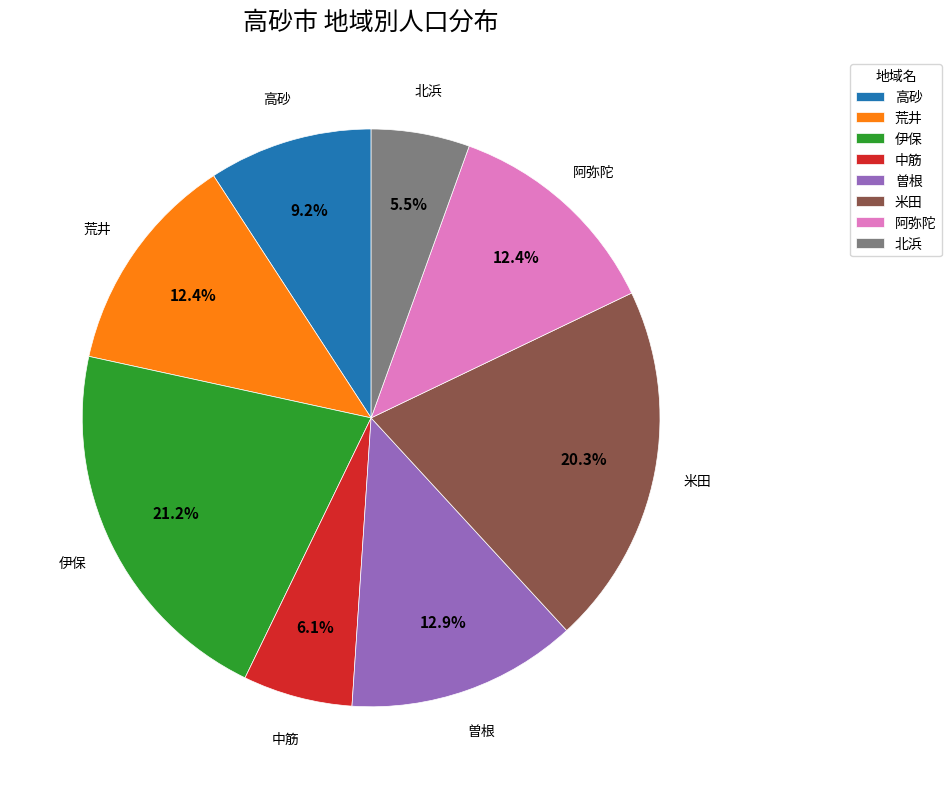

What is the total percentage of 北浜 and 高砂?

14.7%